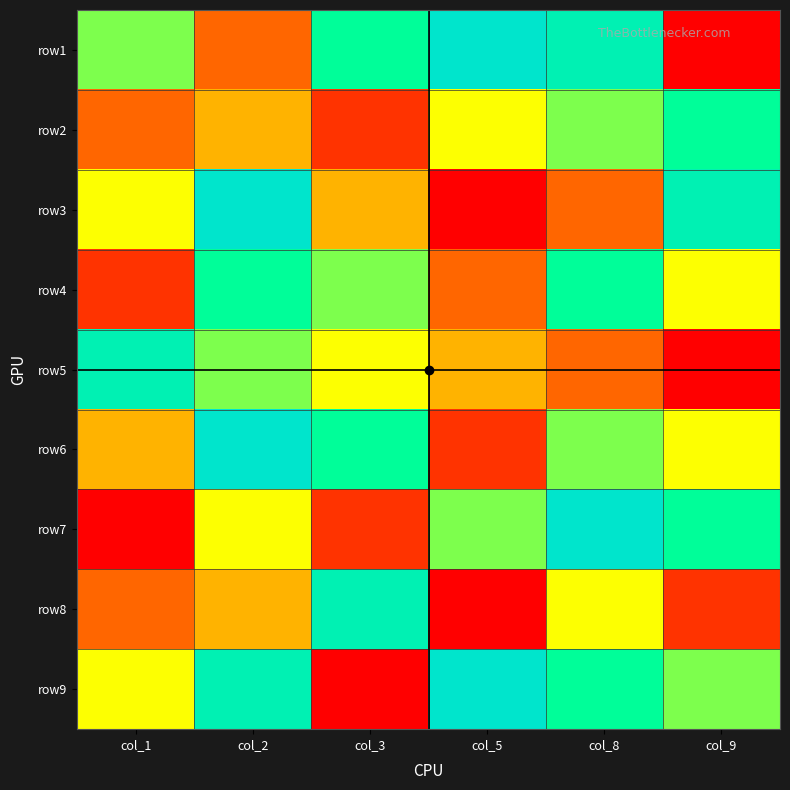

At how many categories does at least one series exceed 7?

6